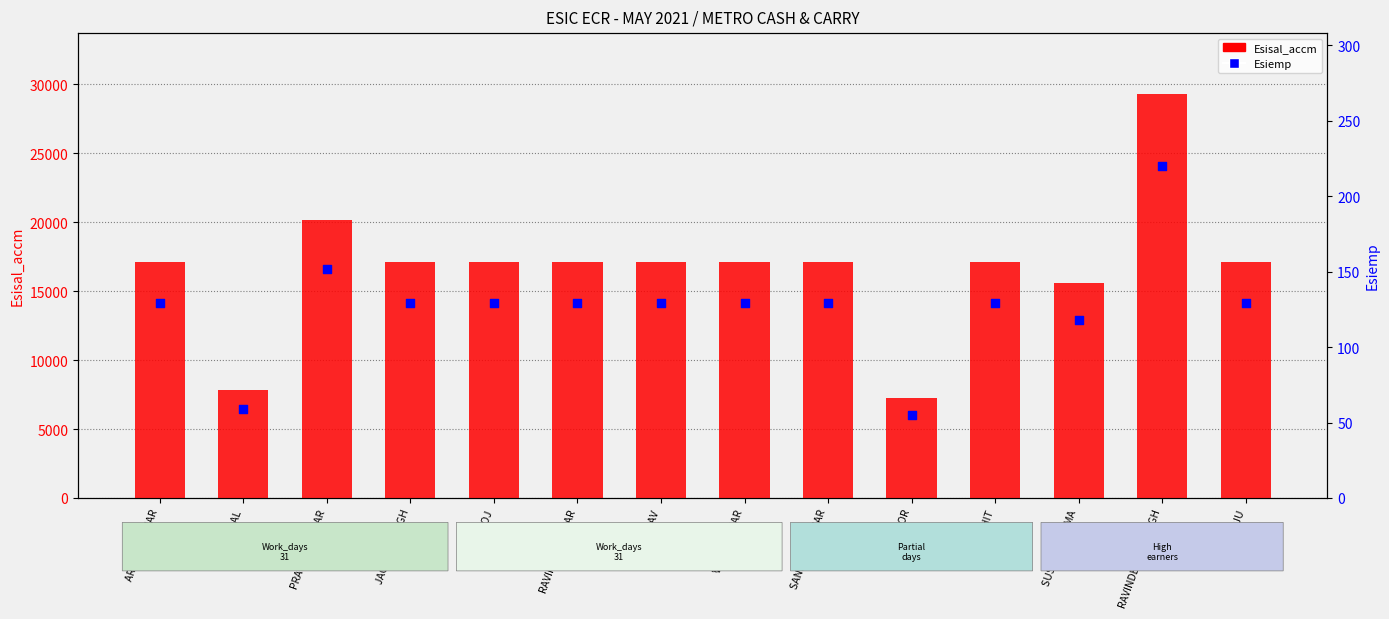

Which series has the largest total across all categories?

Esisal_accm